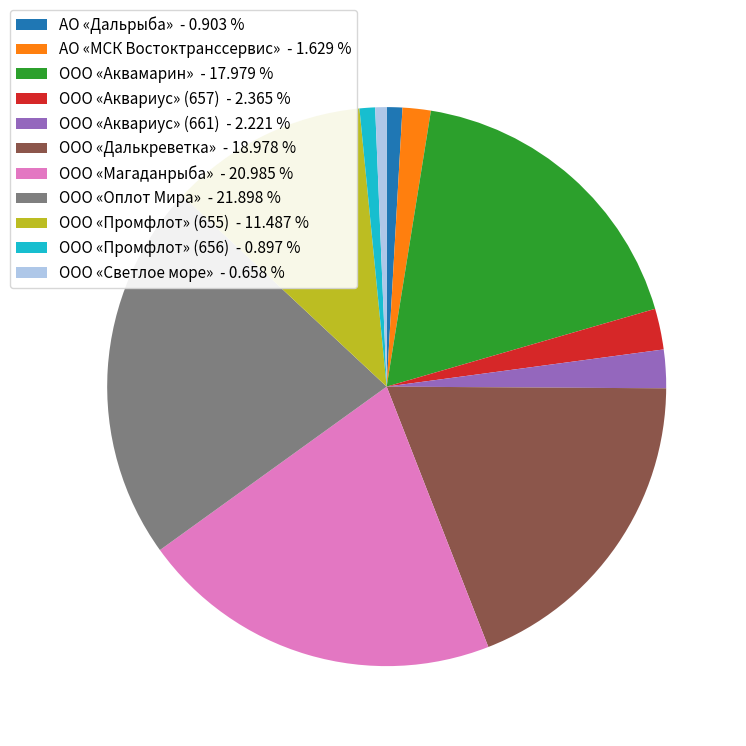

Approximately how many times larger is the value at ООО «Аквамарин» - 17.979 % compared to ООО «Далькреветка» - 18.978 %?

0.9